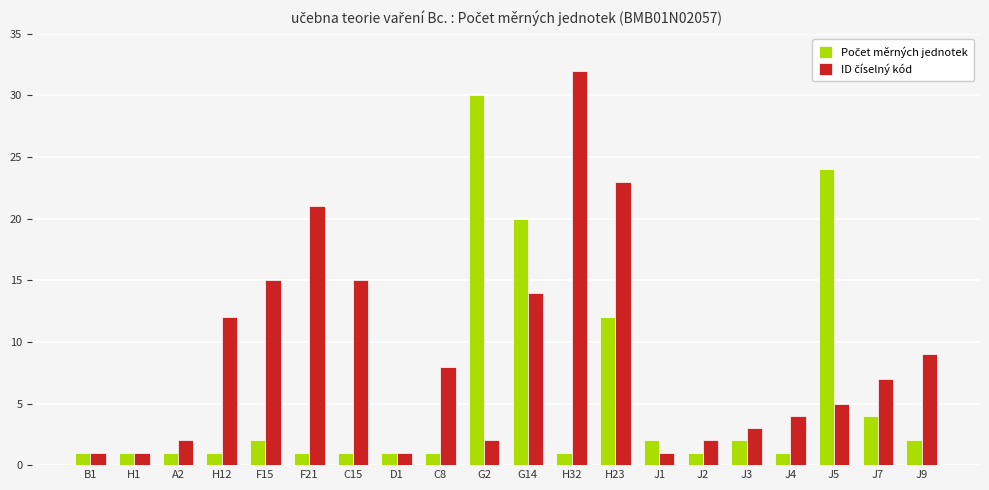

What is the greatest value displayed?

32